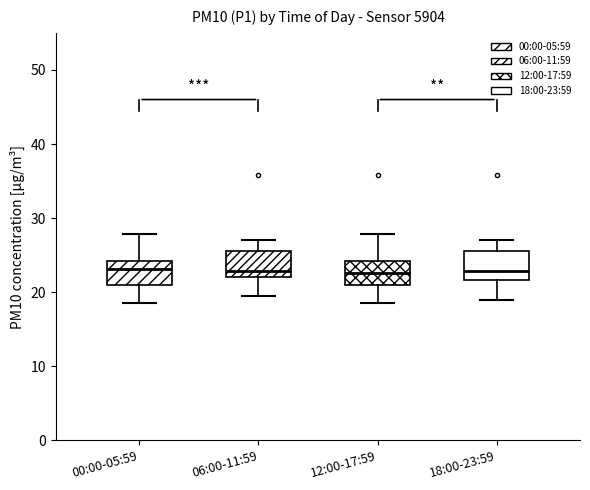

Reading left to right, transcribe this box plot: for each box, give where its median line is, the range the box spans, and where its two whiskers end, as read against the y-axis. The values are not printed on the chart, so give them approximately, as read against the axis.

00:00-05:59: median 23, box 21 to 24, whiskers 19 to 28
06:00-11:59: median 23, box 22 to 26, whiskers 19 to 27
12:00-17:59: median 23, box 21 to 24, whiskers 19 to 28
18:00-23:59: median 23, box 22 to 26, whiskers 19 to 27